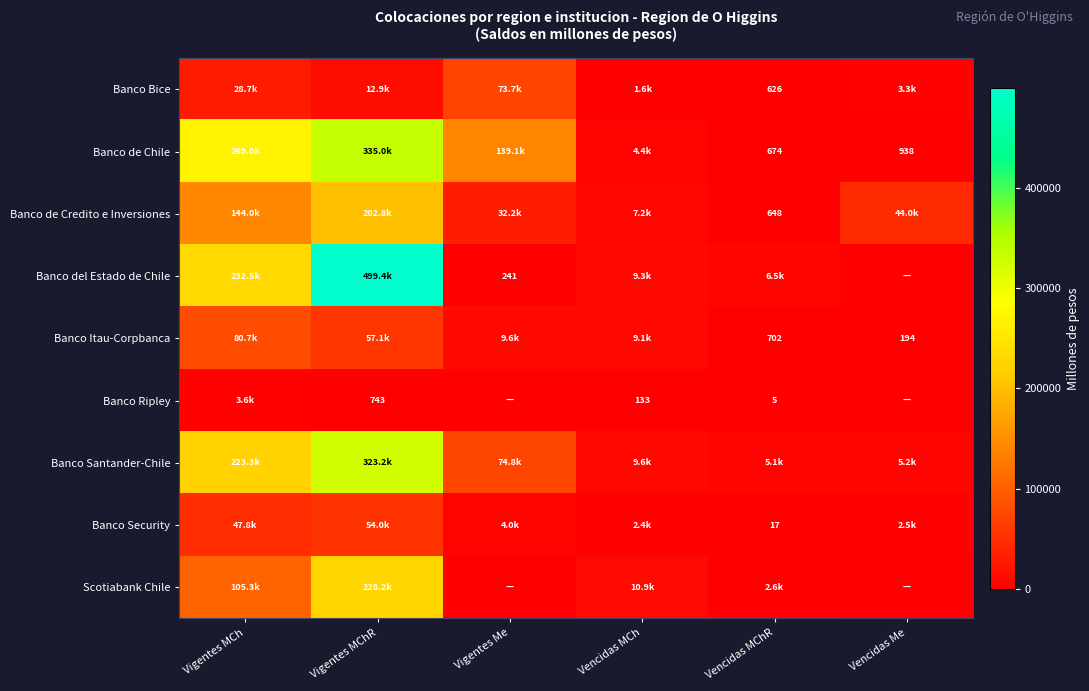

Which label corresponds to the smallest value in the chart?

Vencidas Me